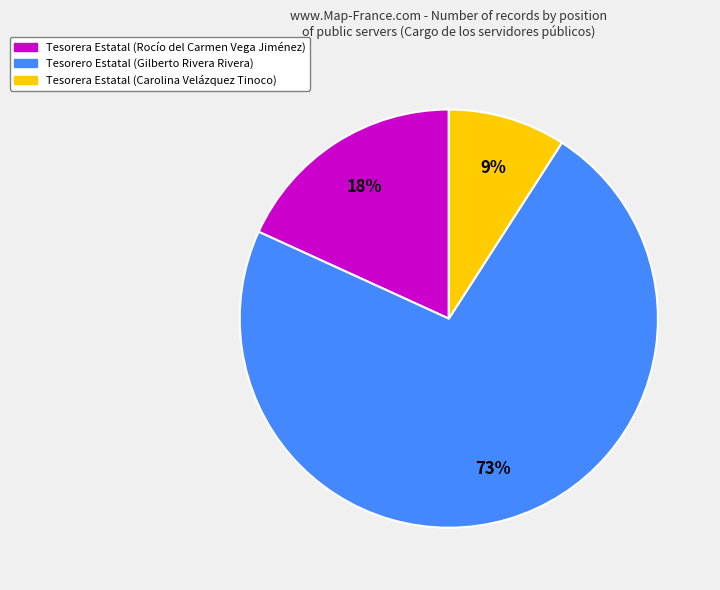

Rank the categories by value from highest to lowest.

Tesorero Estatal (Gilberto Rivera Rivera), Tesorera Estatal (Rocío del Carmen Vega Jiménez), Tesorera Estatal (Carolina Velázquez Tinoco)